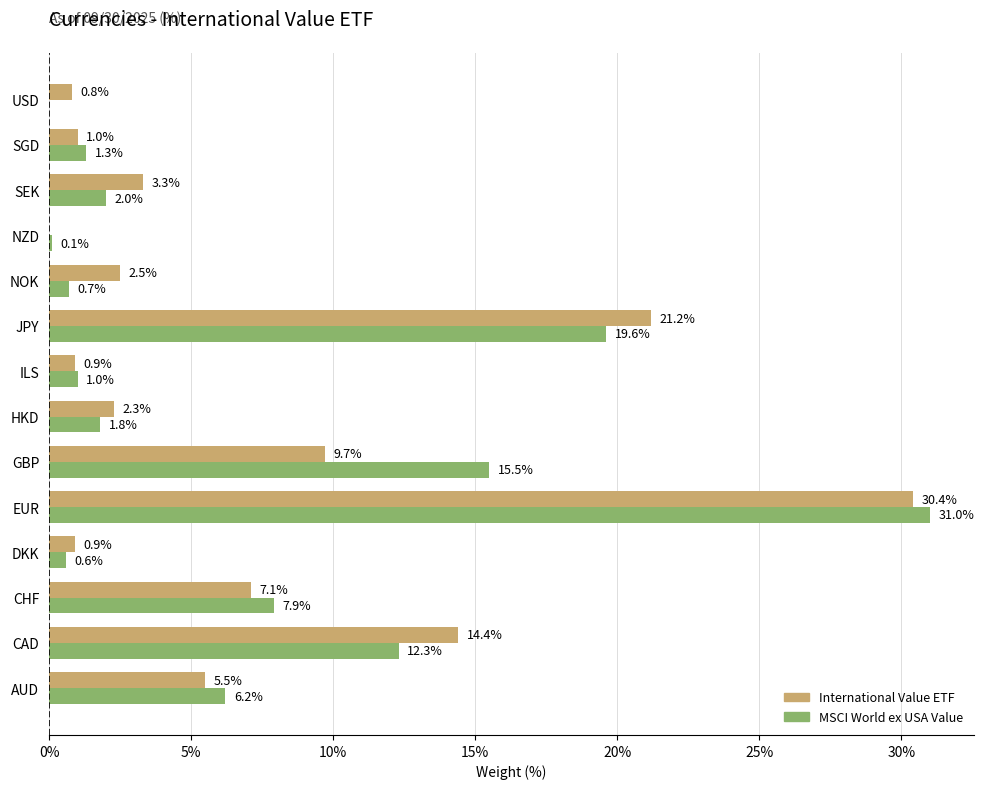

What is the maximum value shown in the chart?

31.0